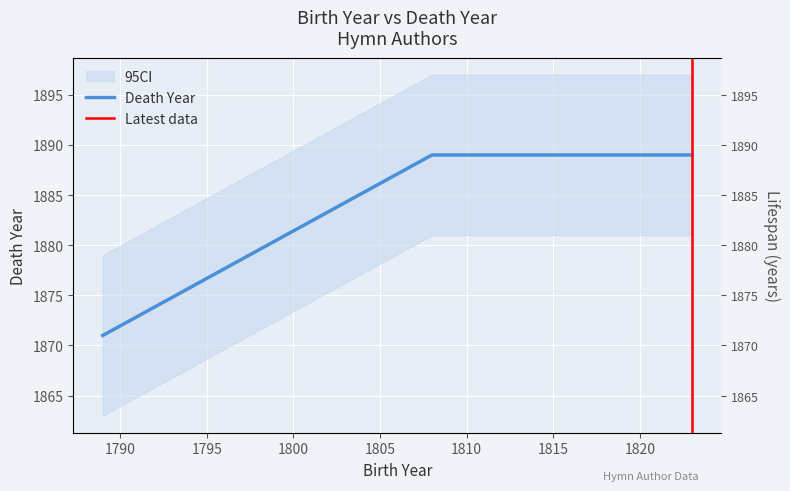

Is this an area chart (filled region under the line)?

No